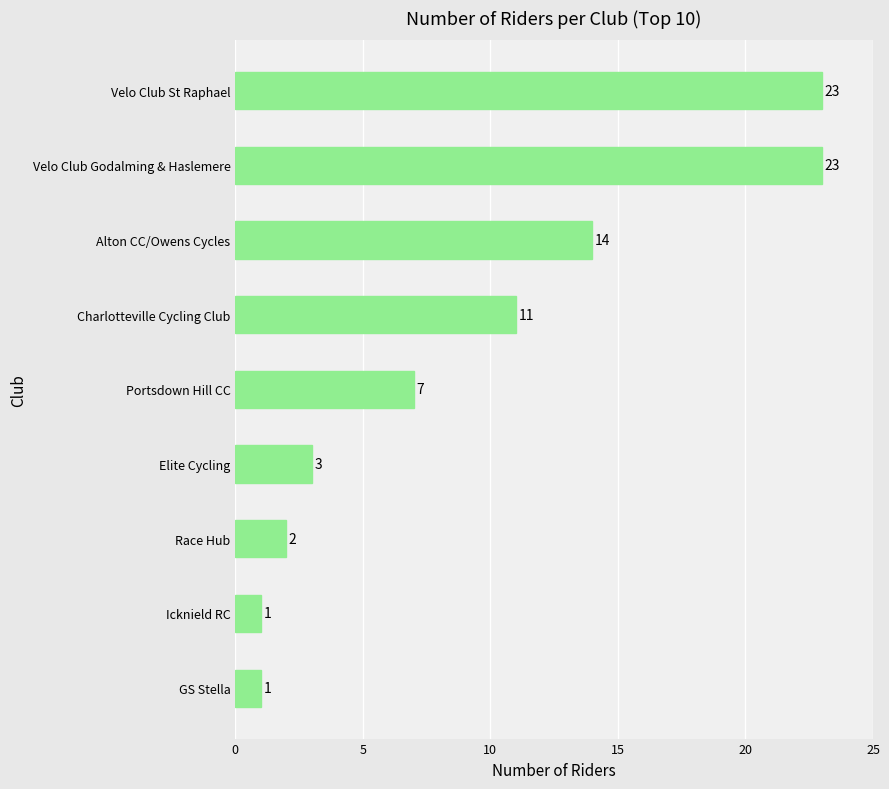

What is the label of the 6th bar from the bottom?

Charlotteville Cycling Club